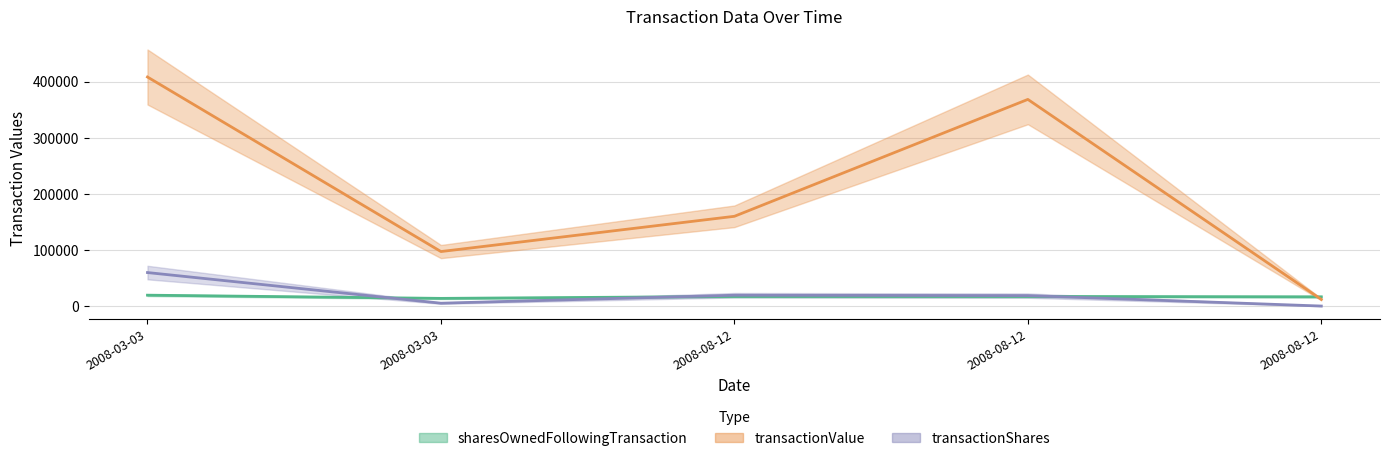

What is the sum of all transactionShares values?

105779